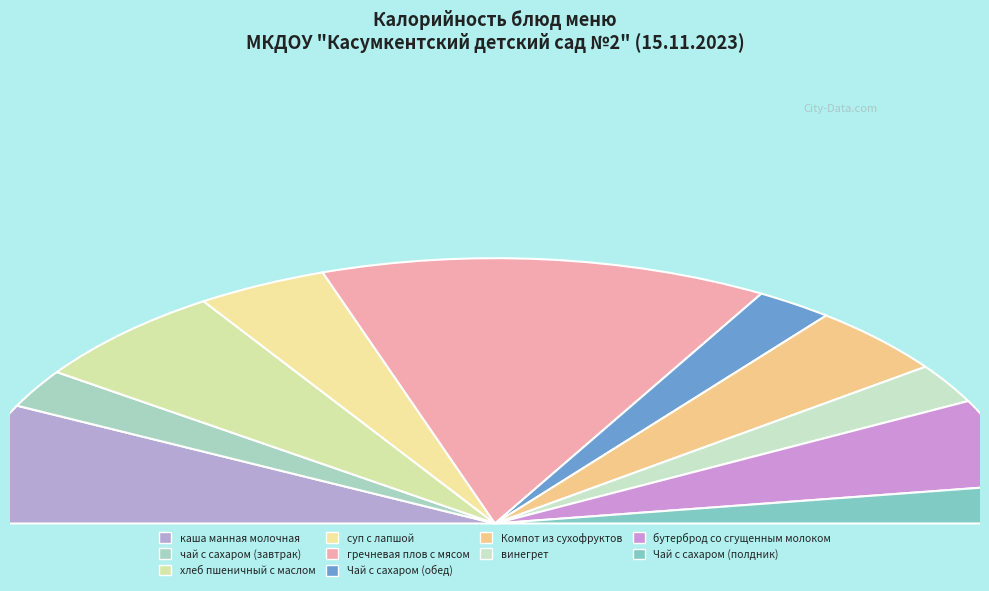

How much of the chart is everything except каша манная молочная?

85.4%